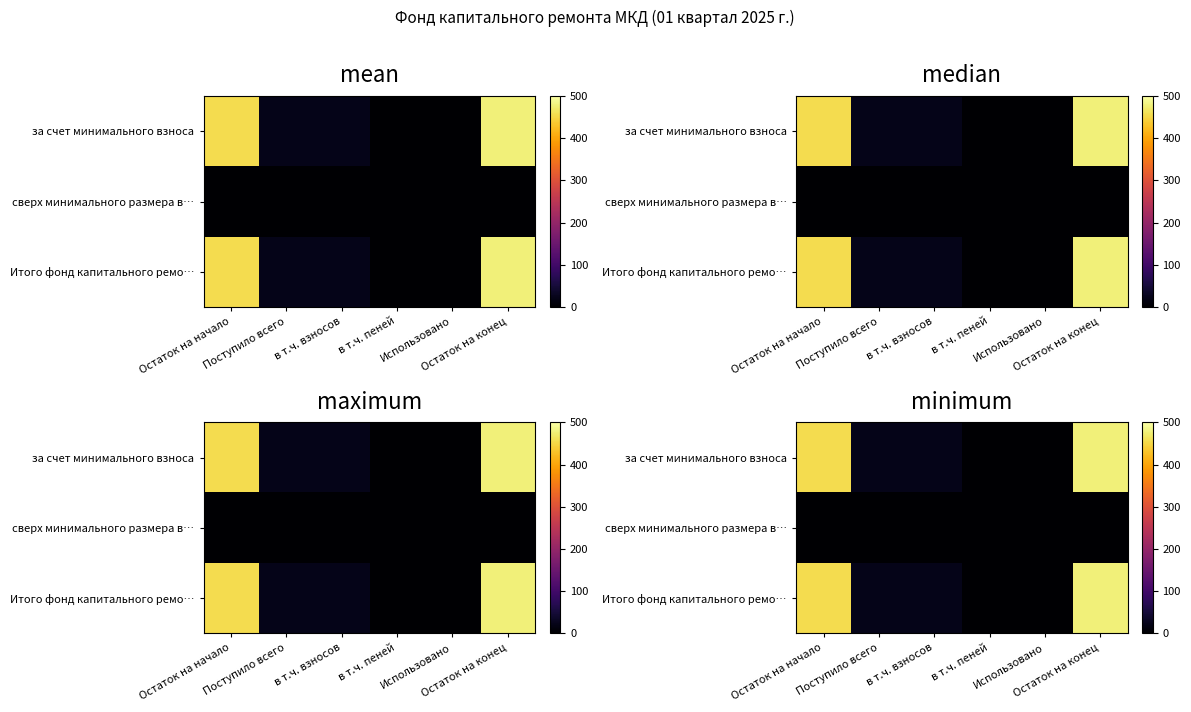

Which series has the largest total across all categories?

за счет минимального взноса